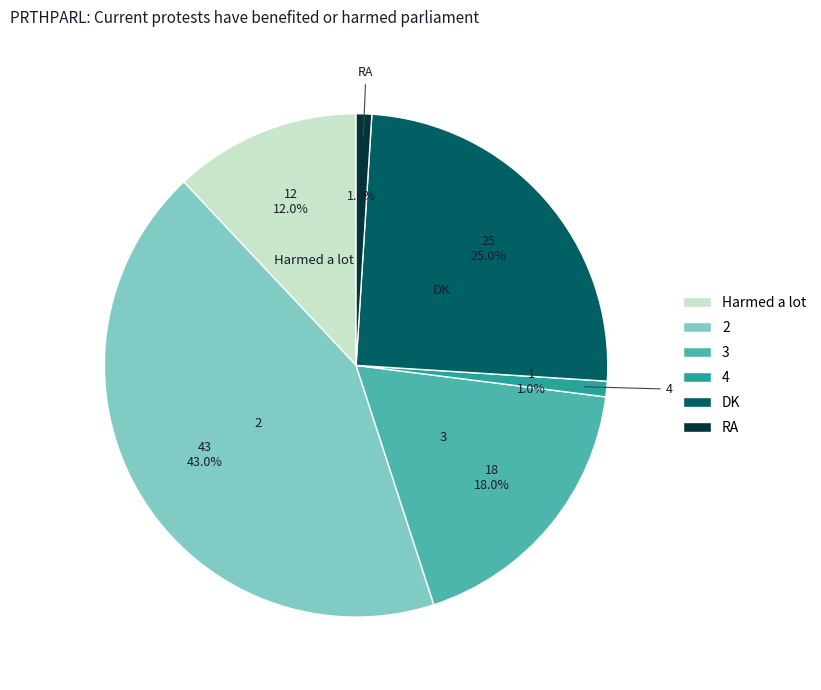

Does any single category account for the majority?

No